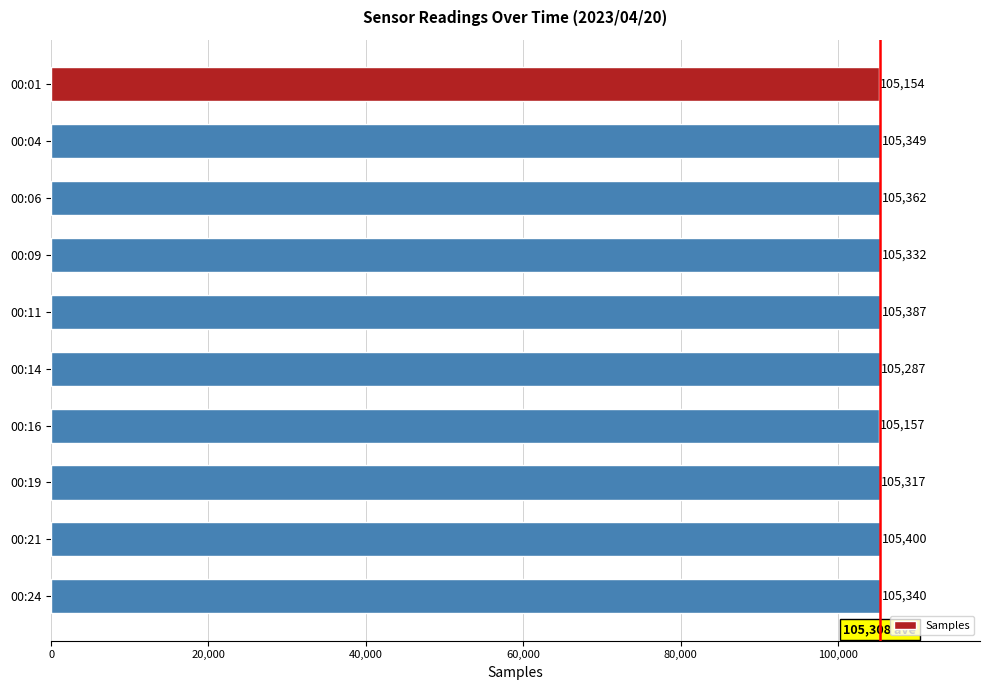

How many distinct data groups are displayed?

1